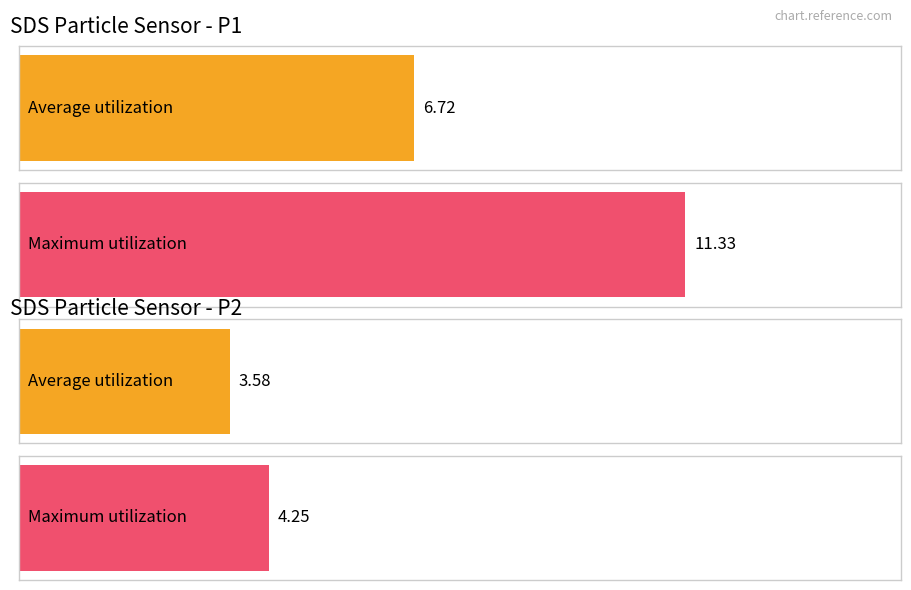

Where does the Average utilization series first go above 3?

SDS_P1